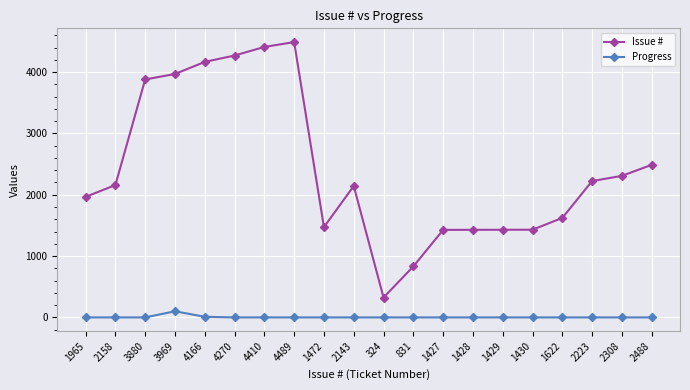

Rank the series by their average value, from lowest to highest.

Progress, Issue #